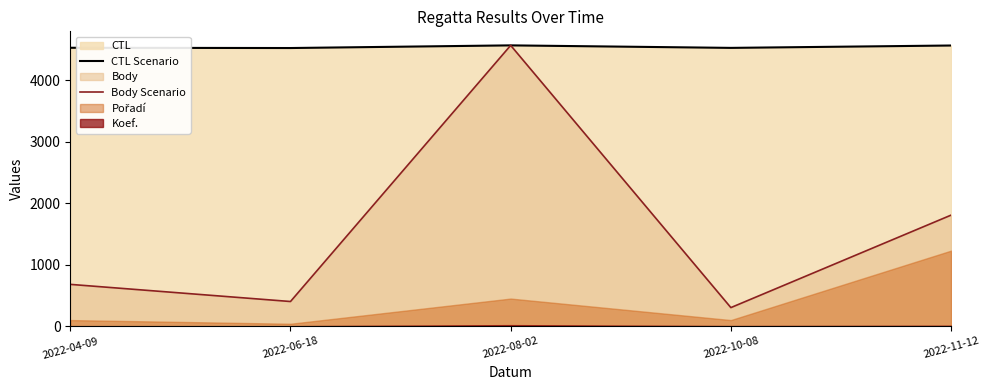

Is the value of CTL Scenario at 2022-06-18 greater than the value of Body Scenario at 2022-04-09?

Yes